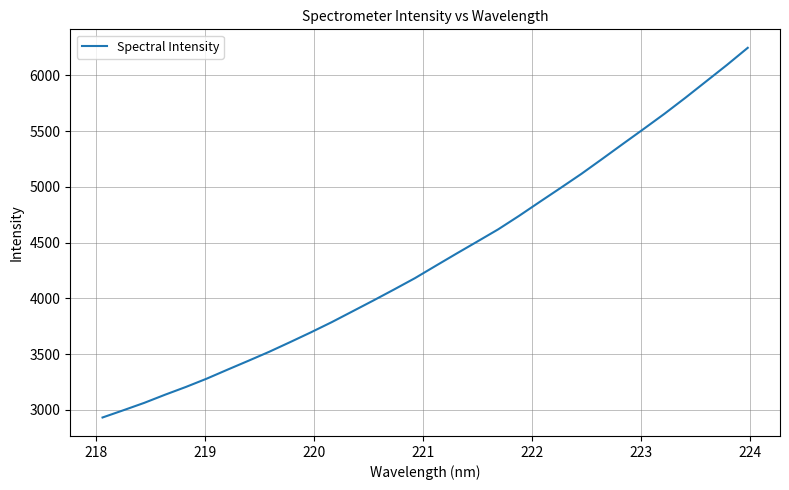

What is the smallest value displayed?

2931.5